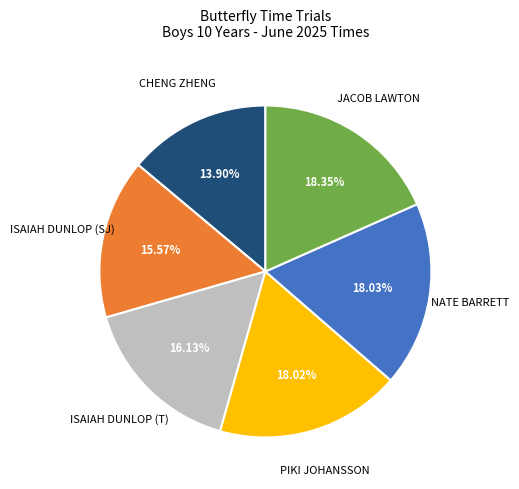

How many segments does this pie chart have?

6